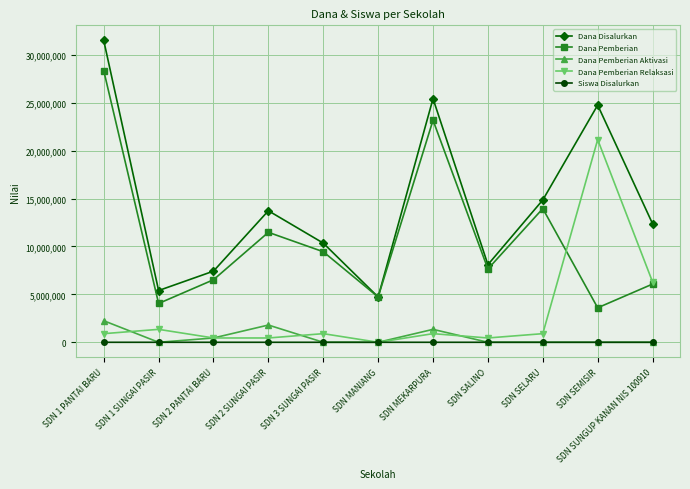

The value of Dana Pemberian at SDN 1 SUNGAI PASIR is 1058149. True or false?

False